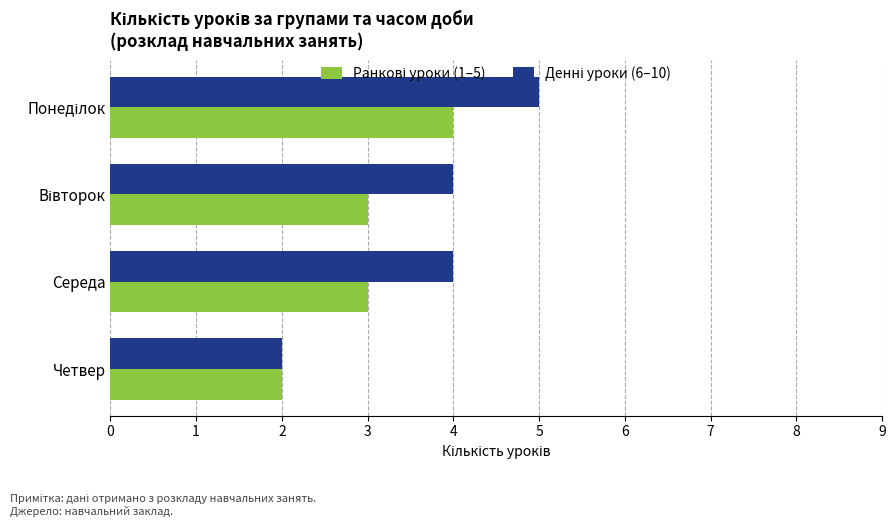

What is the greatest value displayed?

5